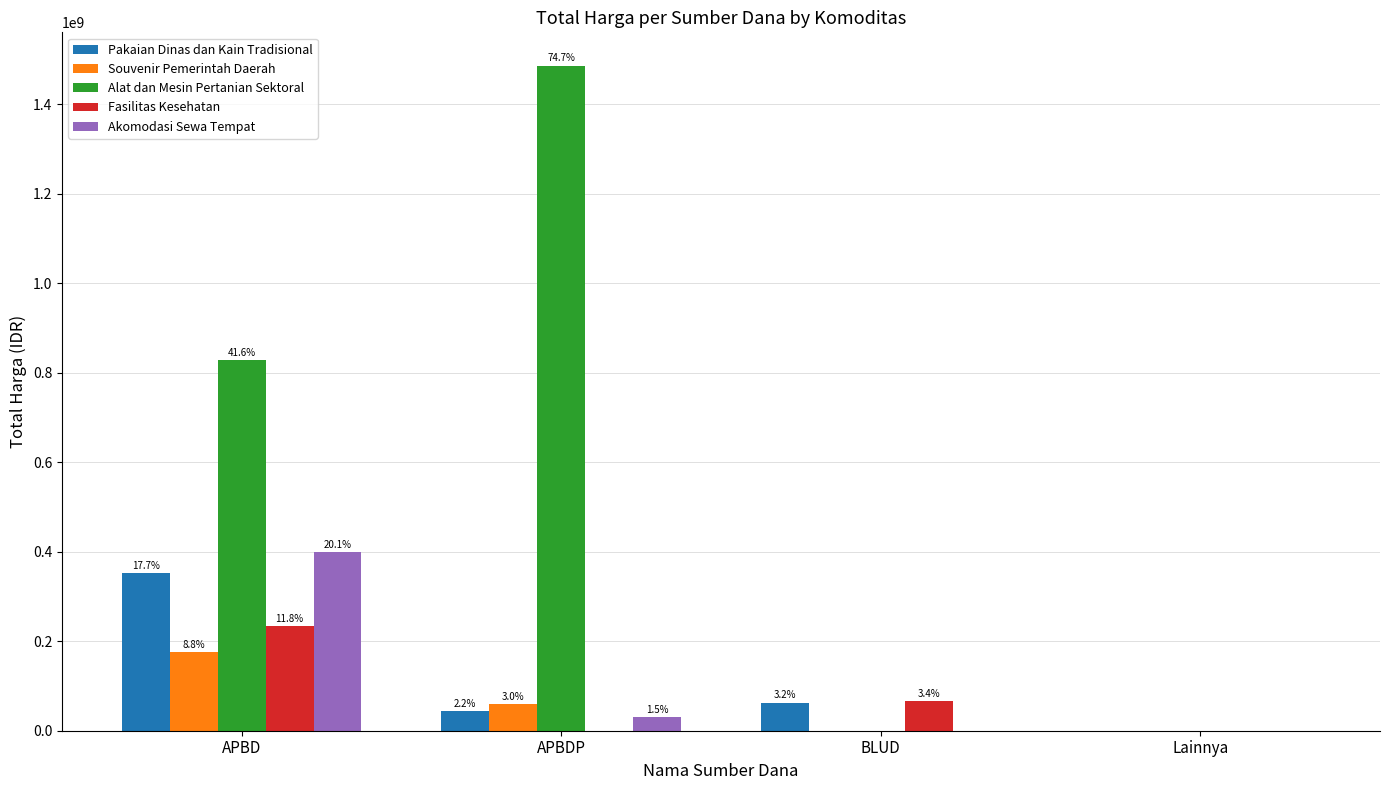

Does the chart contain stacked bars?

No